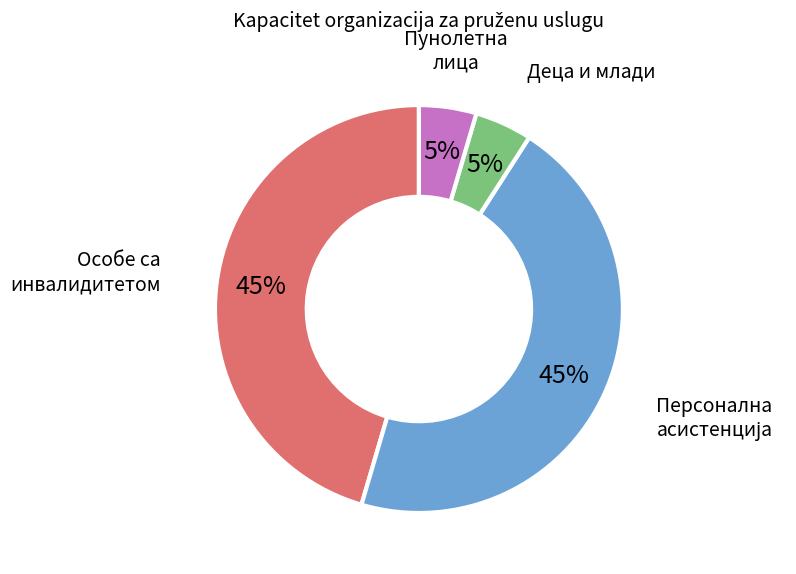

Is there any slice that represents more than half of the pie?

No